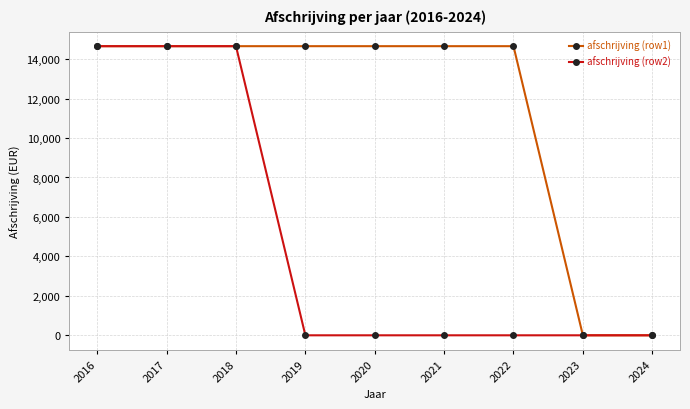

The value of afschrijving (row1) at 2021 is 23828.6. True or false?

False